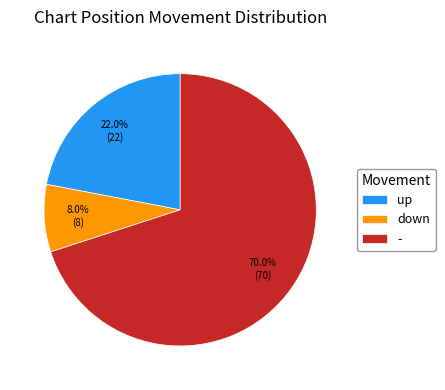

To the nearest percent, what is the difference between the down and - slice percentages?

62%